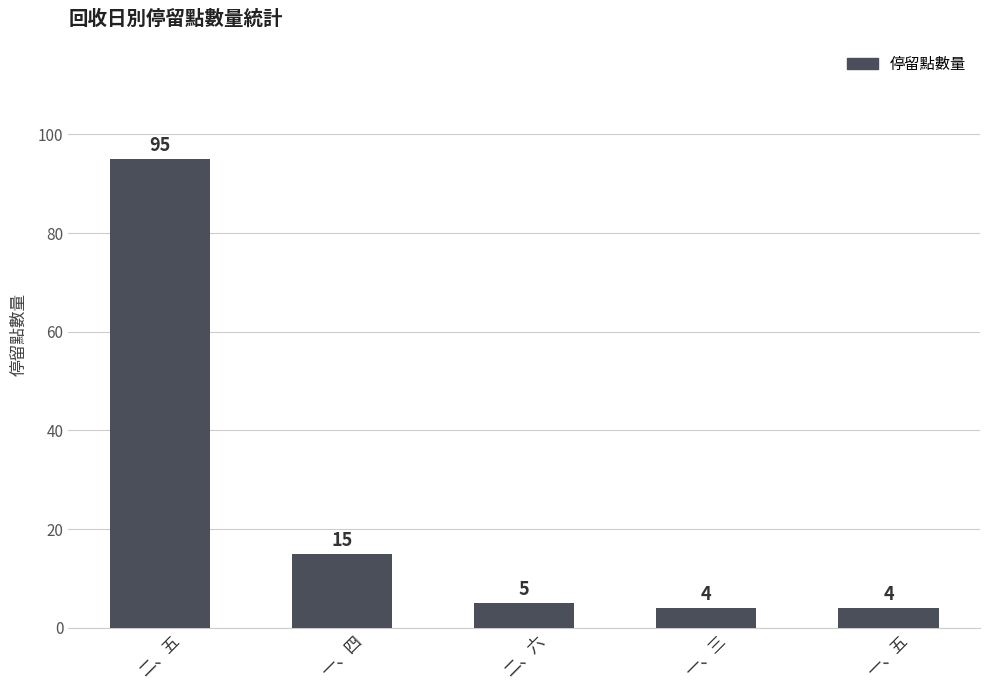

What is the greatest value displayed?

95